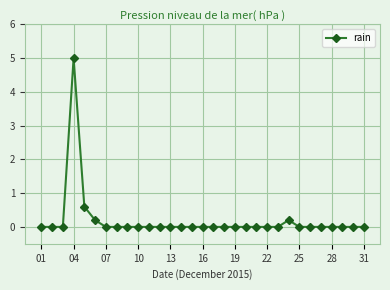

What is the maximum value shown in the chart?

5.0